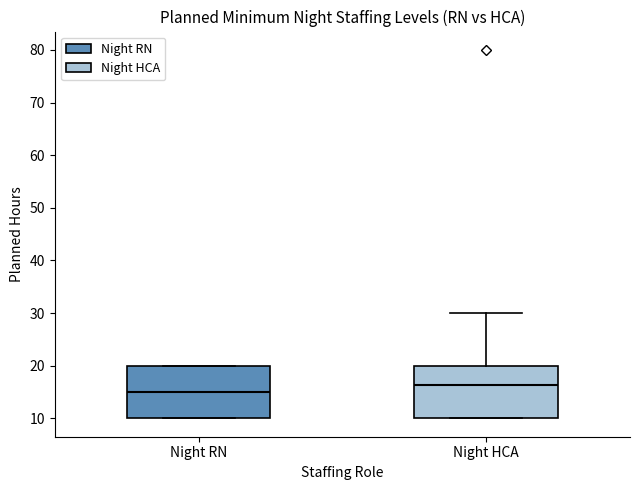

Where is the upper edge of the box for Night RN on the y-axis? The values are not printed on the chart, so give them approximately, as read against the axis.

20